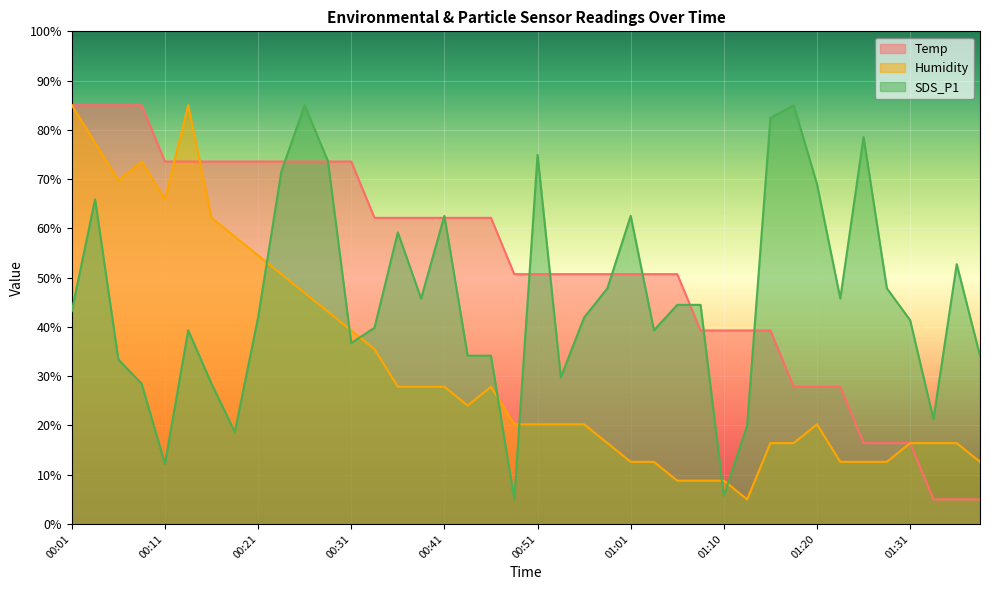

Is it true that SDS_P1 equals 39.3 at 01:03?

True